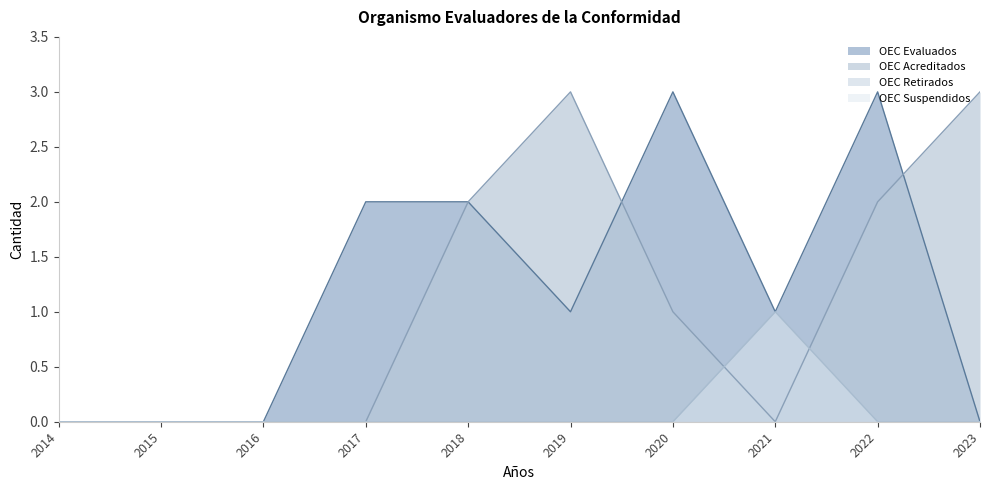

True or false: OEC Acreditados has a value of 1 at 2019.

False